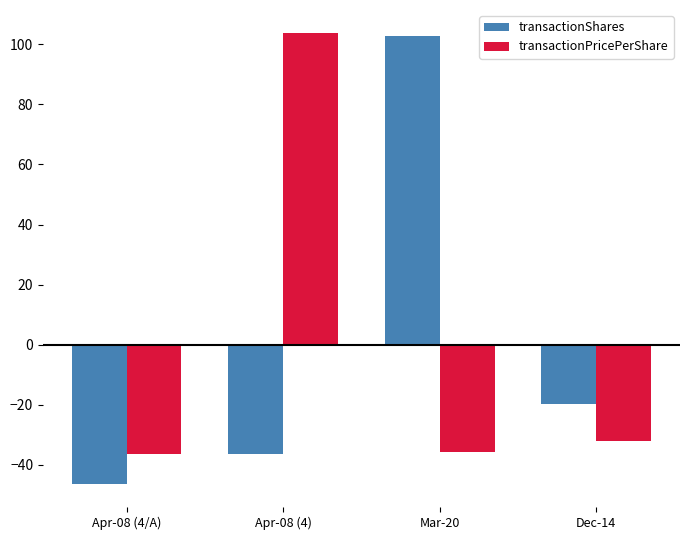

How many values in transactionPricePerShare are above zero?

1